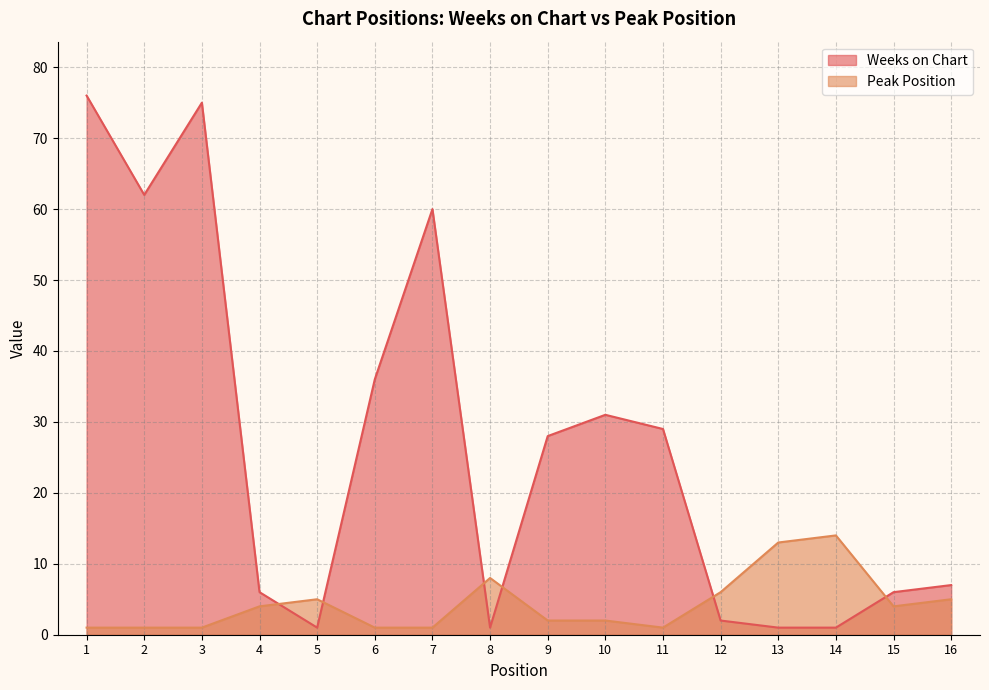

At which category does Peak Position reach its first local valley?

11